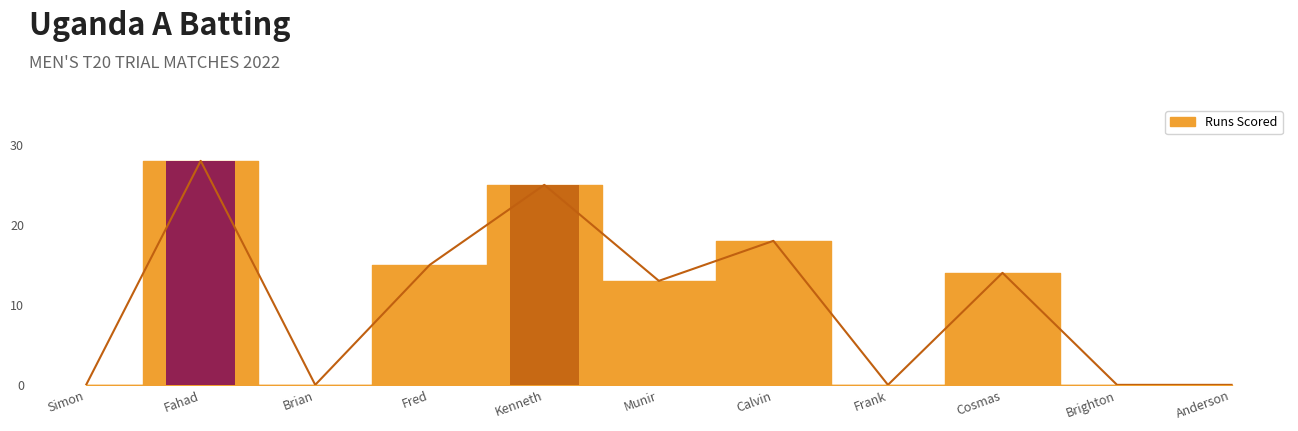

List the labels in order of value, largest first.

Fahad, Kenneth, Calvin, Fred, Cosmas, Munir, Simon, Brian, Frank, Brighton, Anderson